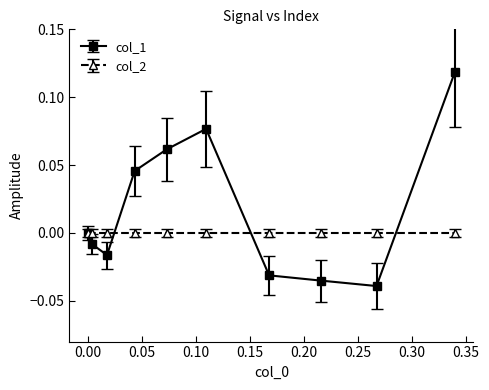

Which series has the widest spread of values?

col_1